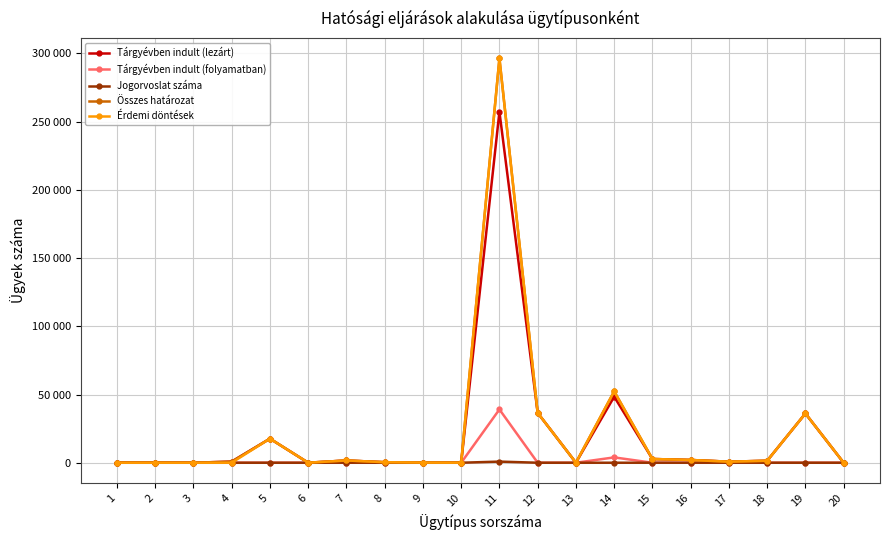

What are all the series names shown in the legend?

Tárgyévben indult (lezárt), Tárgyévben indult (folyamatban), Jogorvoslat száma, Összes határozat, Érdemi döntések